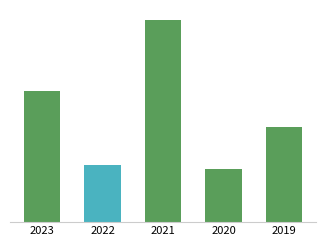

What is the sum of the values at 2020 and 2022?

1953